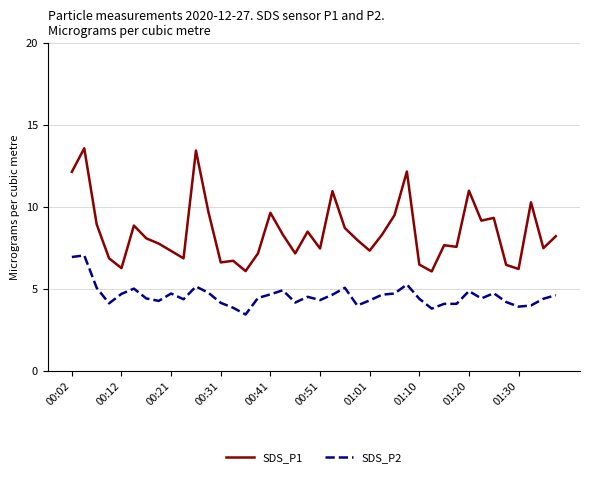

At how many categories does at least one series exceed 10?

7